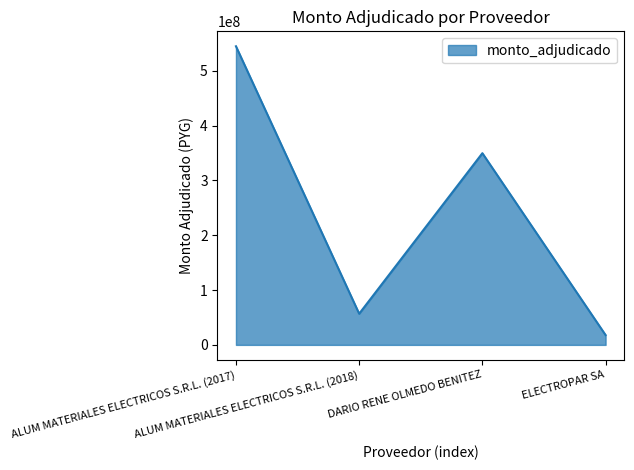

What is the change in value from DARIO RENE OLMEDO BENITEZ to ELECTROPAR SA?

-331728980